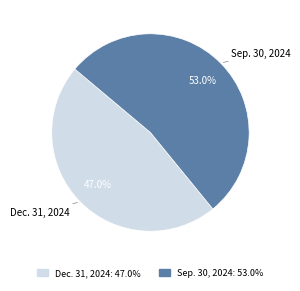

What is the smallest slice in the pie chart?

Dec. 31, 2024